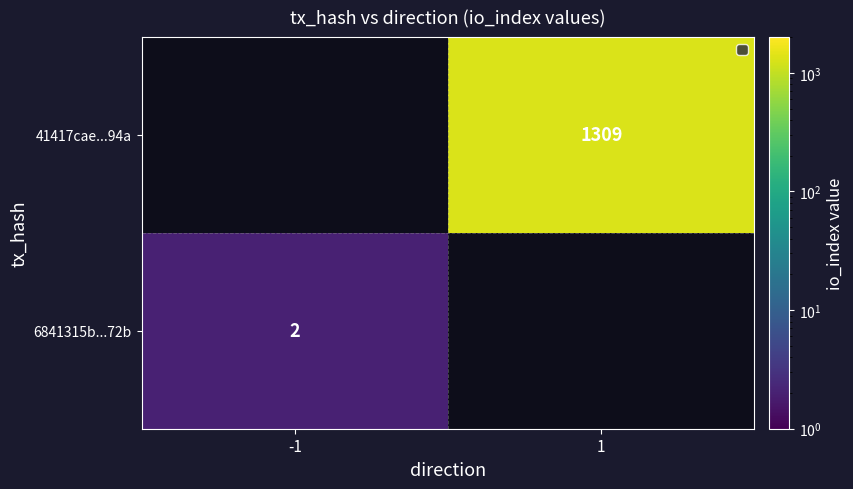

True or false: 41417cae...94a has a value of 1309 at 1.

True